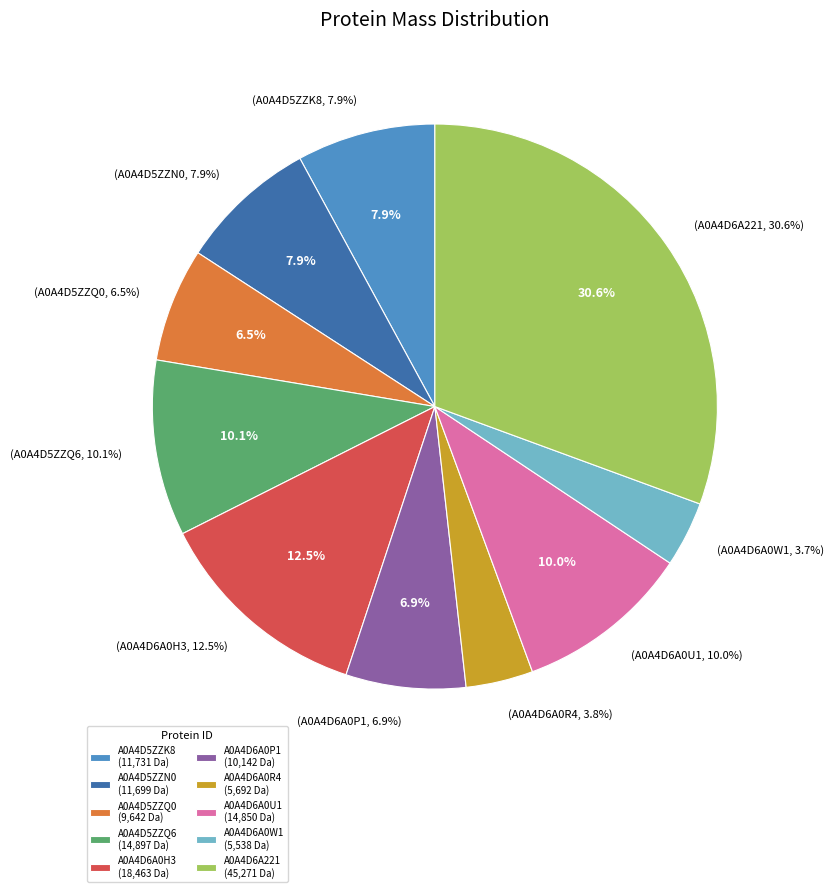

Rank the categories by value from lowest to highest.

A0A4D6A0W1, A0A4D6A0R4, A0A4D5ZZQ0, A0A4D6A0P1, A0A4D5ZZN0, A0A4D5ZZK8, A0A4D6A0U1, A0A4D5ZZQ6, A0A4D6A0H3, A0A4D6A221